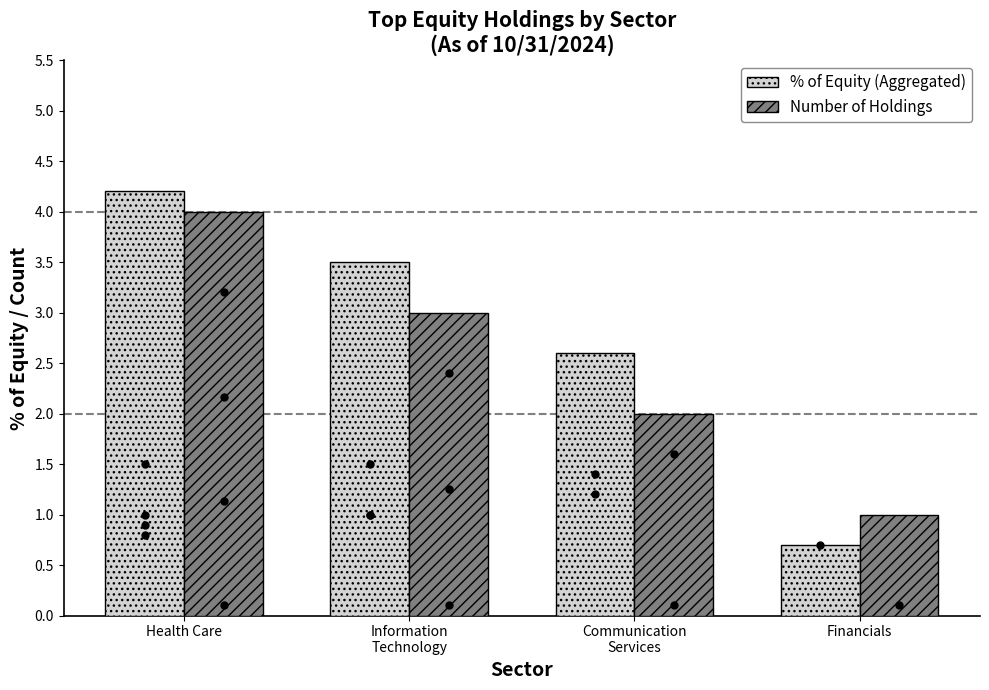

Which series reaches the maximum Y coordinate?

% of Equity (Aggregated)